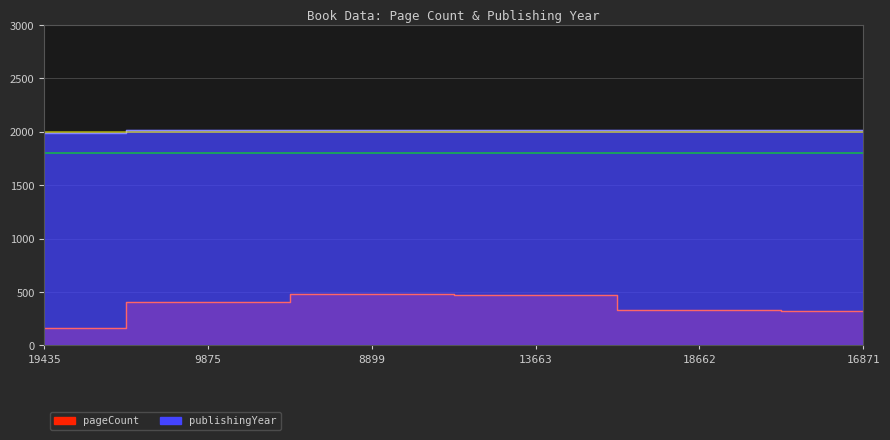

How many values in the publishingYear series exceed 2015?

2